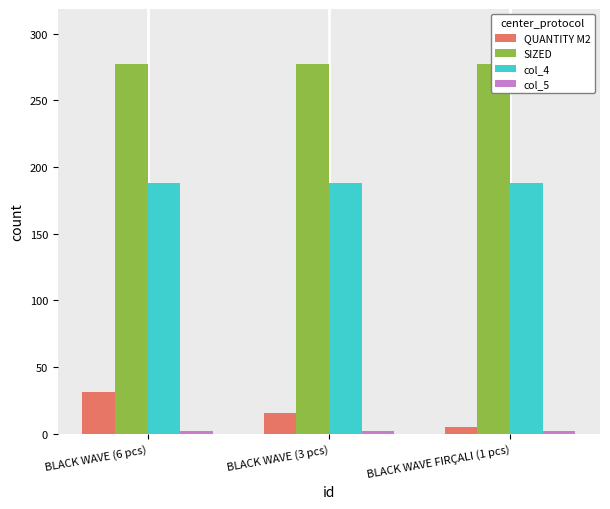

What are all the series names shown in the legend?

QUANTITY M2, SIZED, col_4, col_5